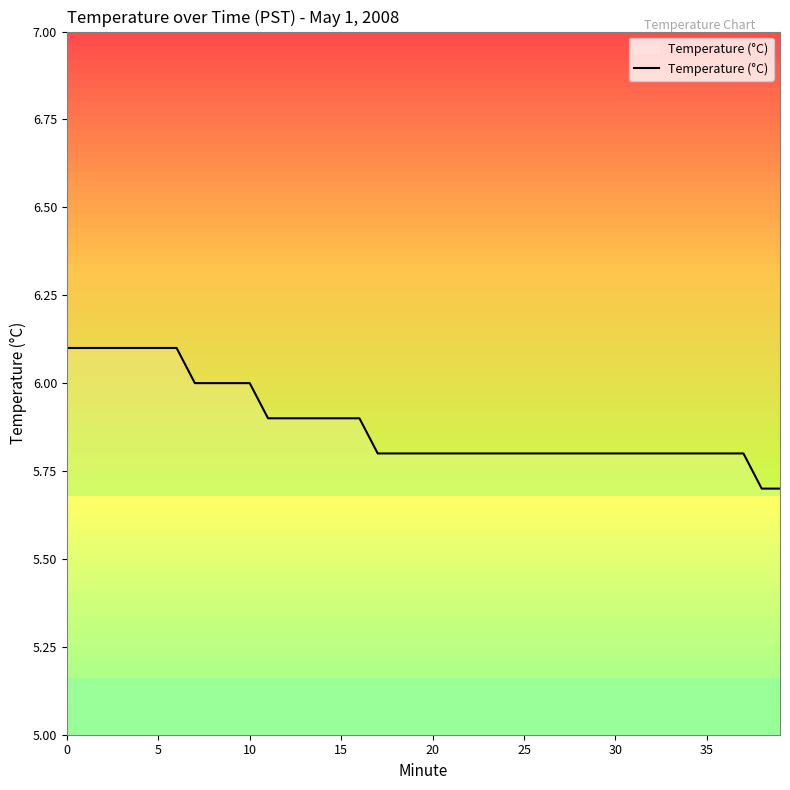

What is the maximum value shown in the chart?

6.1